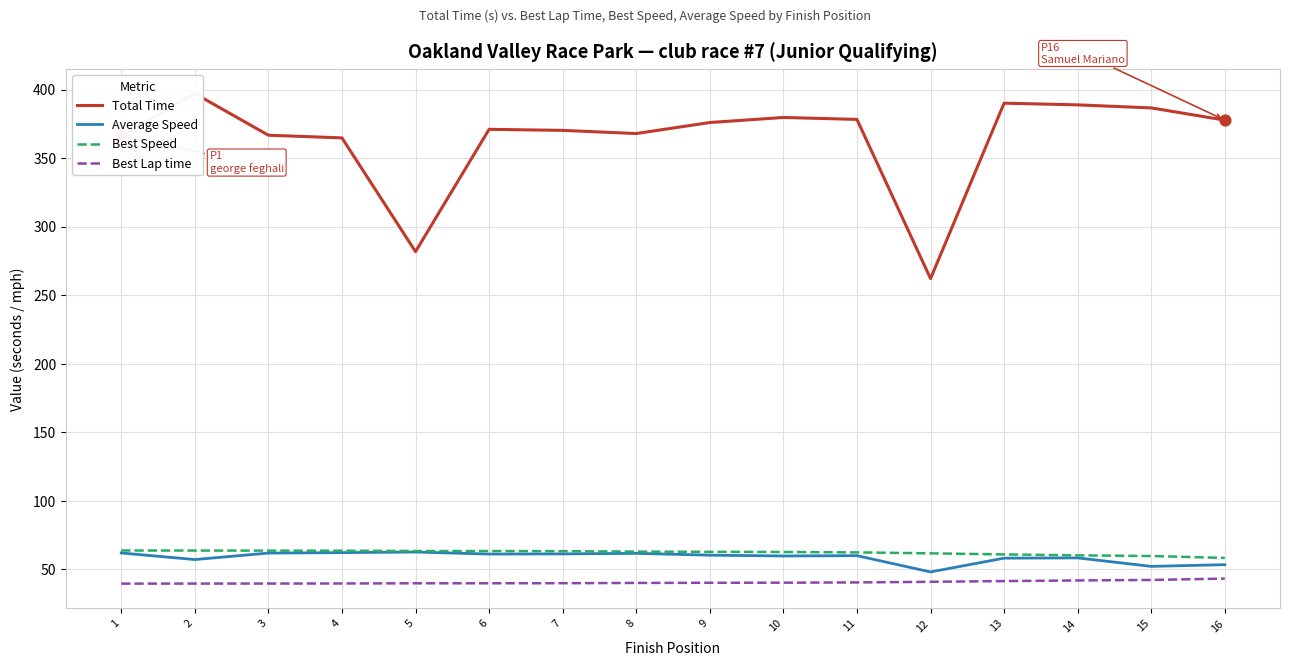

Which series reaches the minimum Y coordinate?

Best Lap time